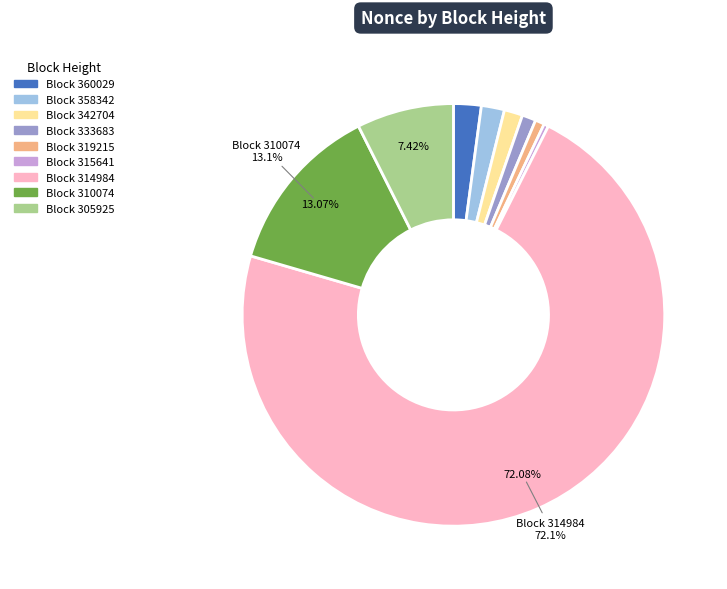

Is there a majority slice in this chart?

Yes